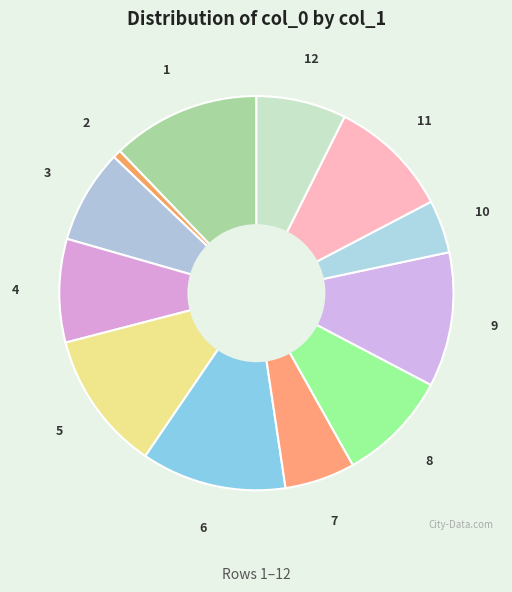

Count the number of slices in the pie.

12